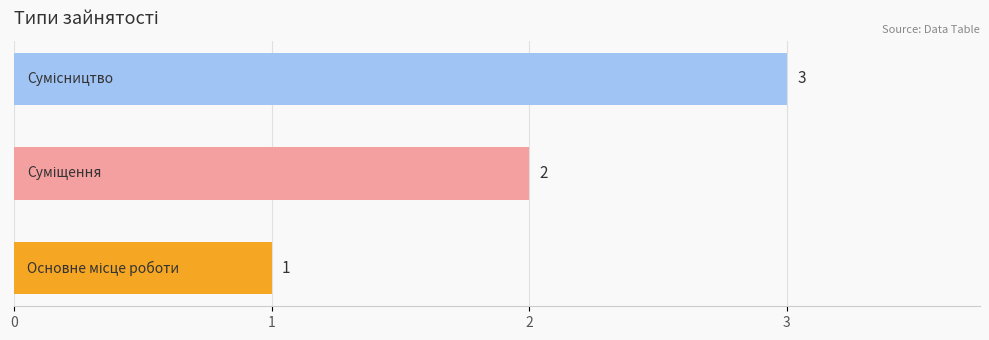

How many categories are shown in the chart?

3